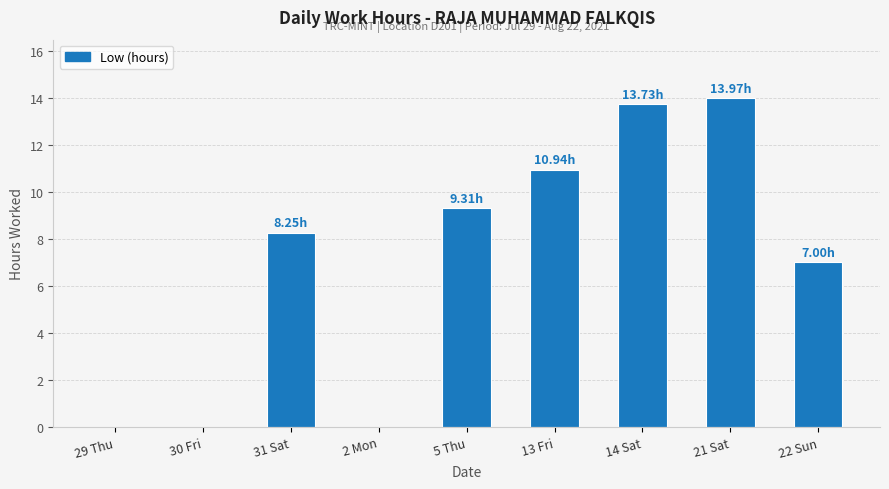

What is the sum of all values?

63.2